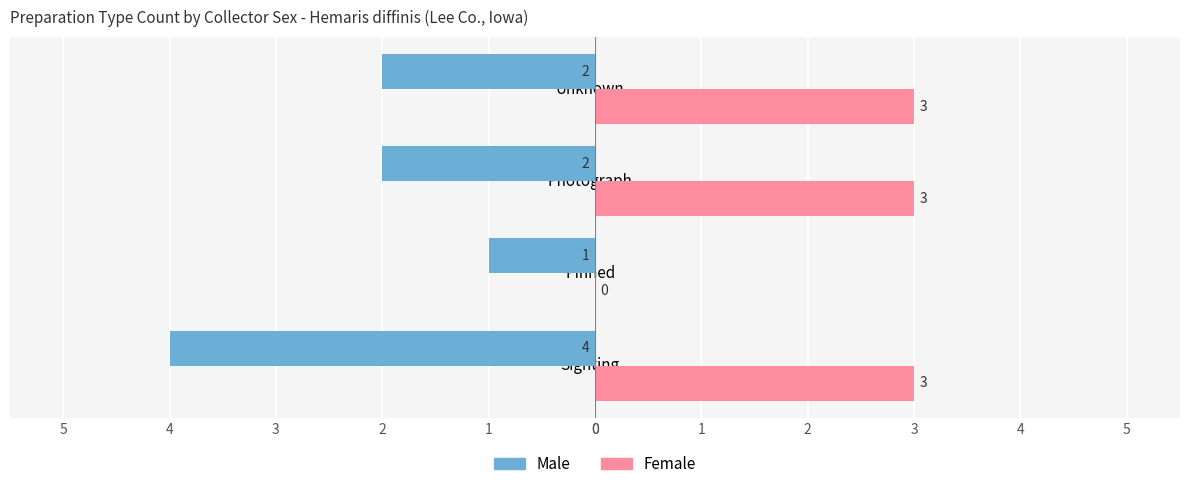

What are all the series names shown in the legend?

Male, Female